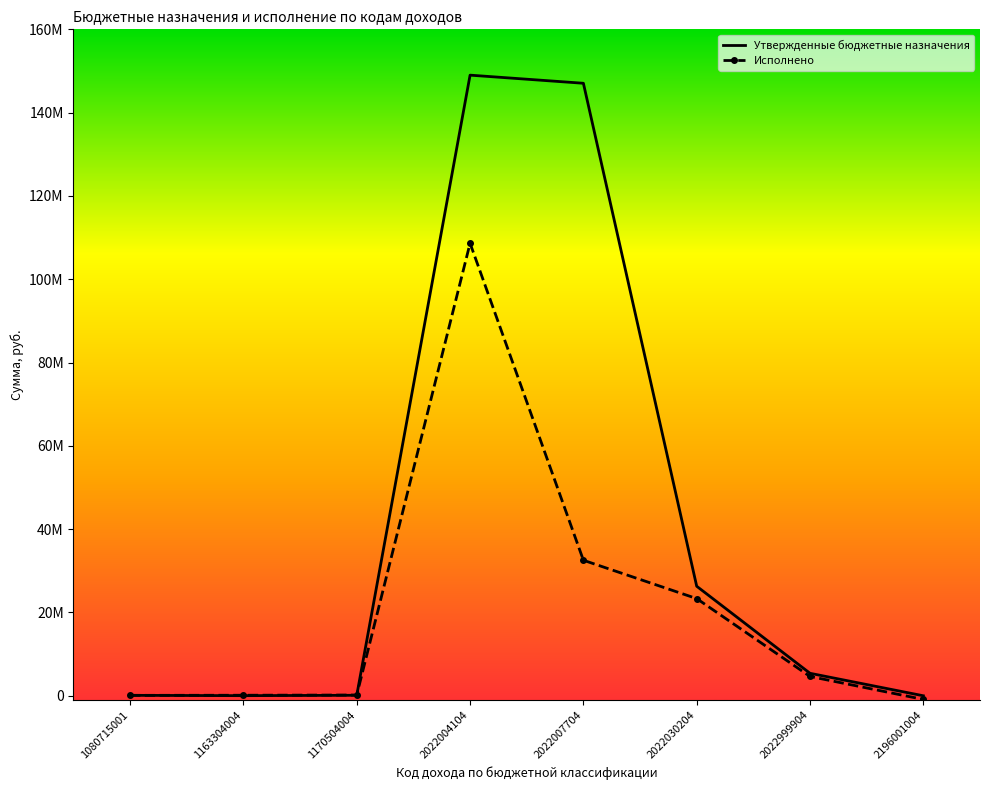

Between 1163304004 and 2022030204, which series saw the biggest shift?

Утвержденные бюджетные назначения